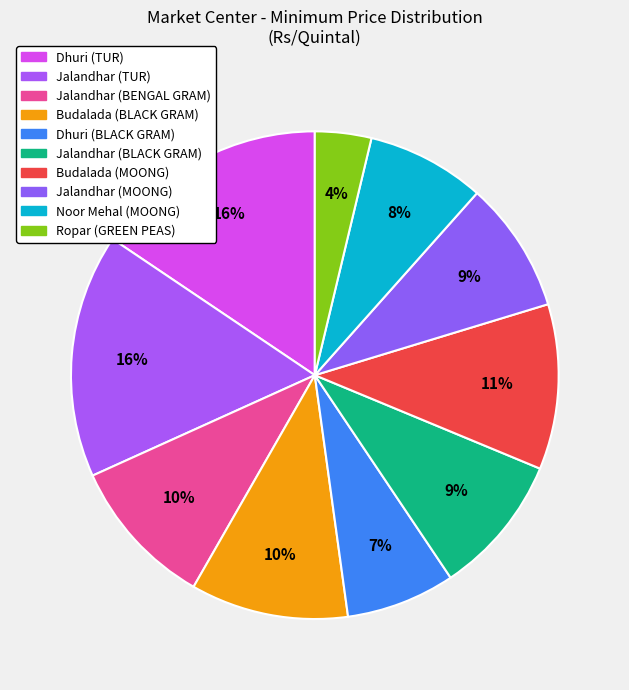

Is the sum of Jalandhar (BLACK GRAM) and Jalandhar (TUR) greater than half?

No